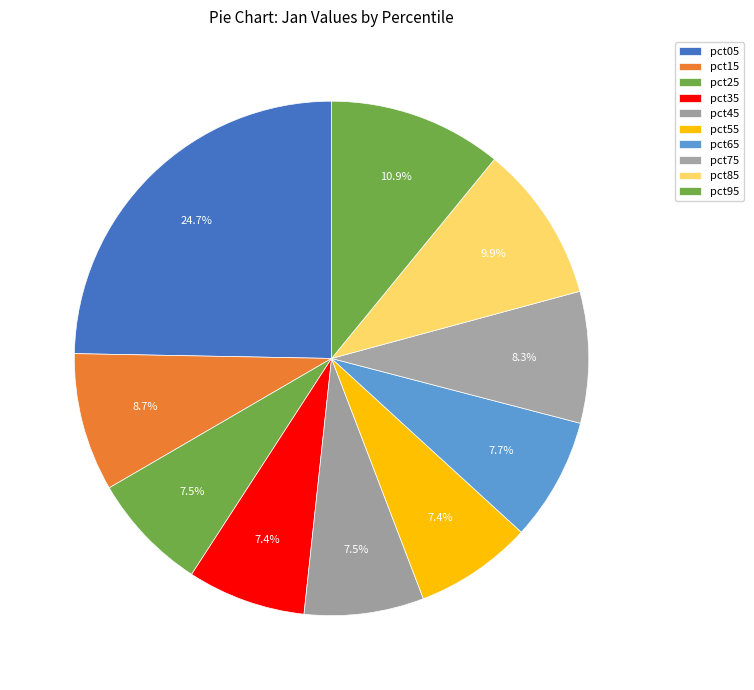

How many slices are in this pie chart?

10